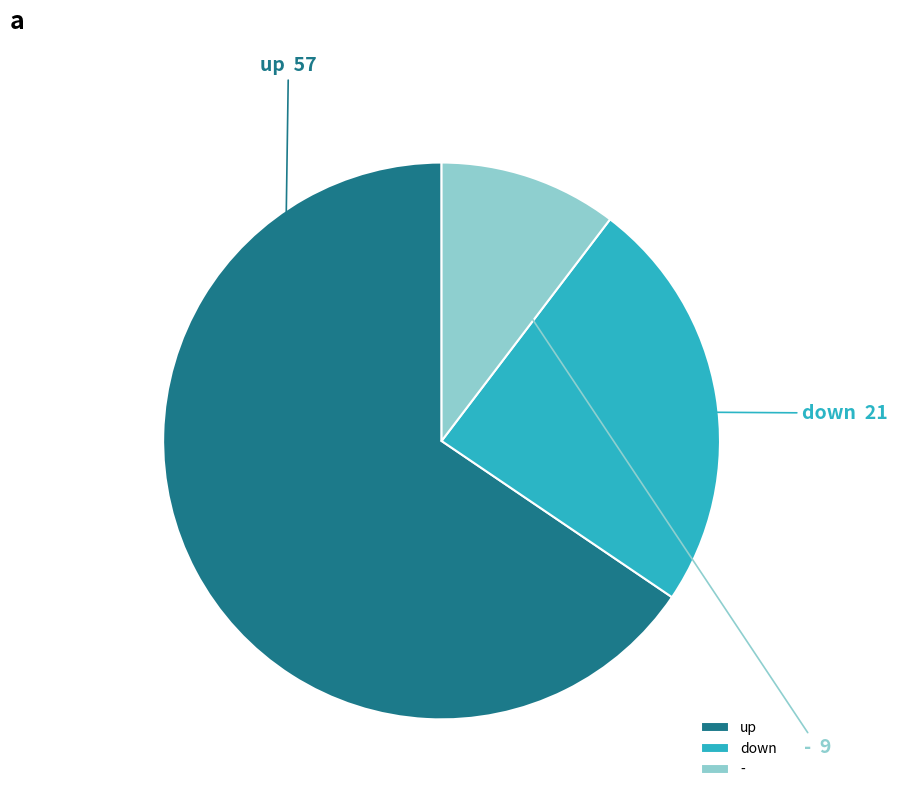

Which slice represents more than half of the pie?

up